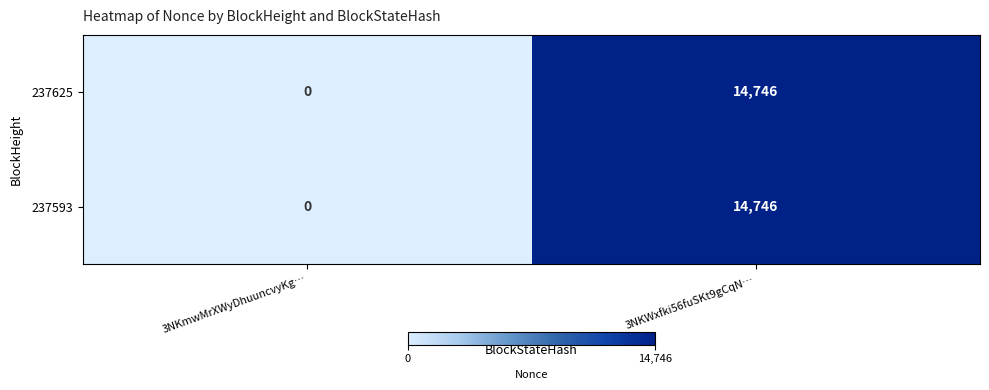

What is the greatest value displayed?

14746